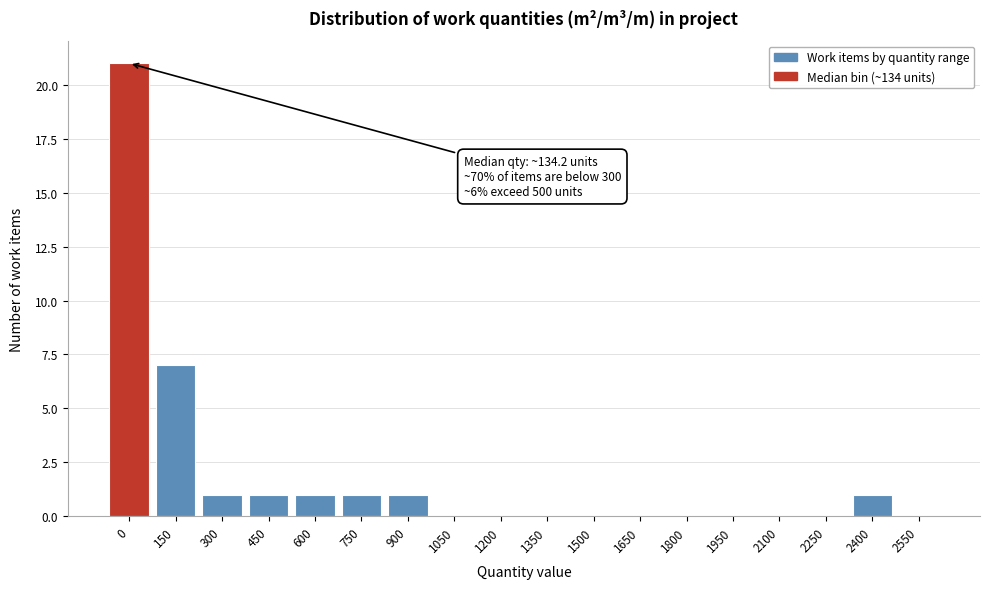

Reading left to right, what are all the values shown in this chart?

0=21	150=7	300=1	450=1	600=1	750=1	900=1	1050=0	1200=0	1350=0	1500=0	1650=0	1800=0	1950=0	2100=0	2250=0	2400=1	2550=0